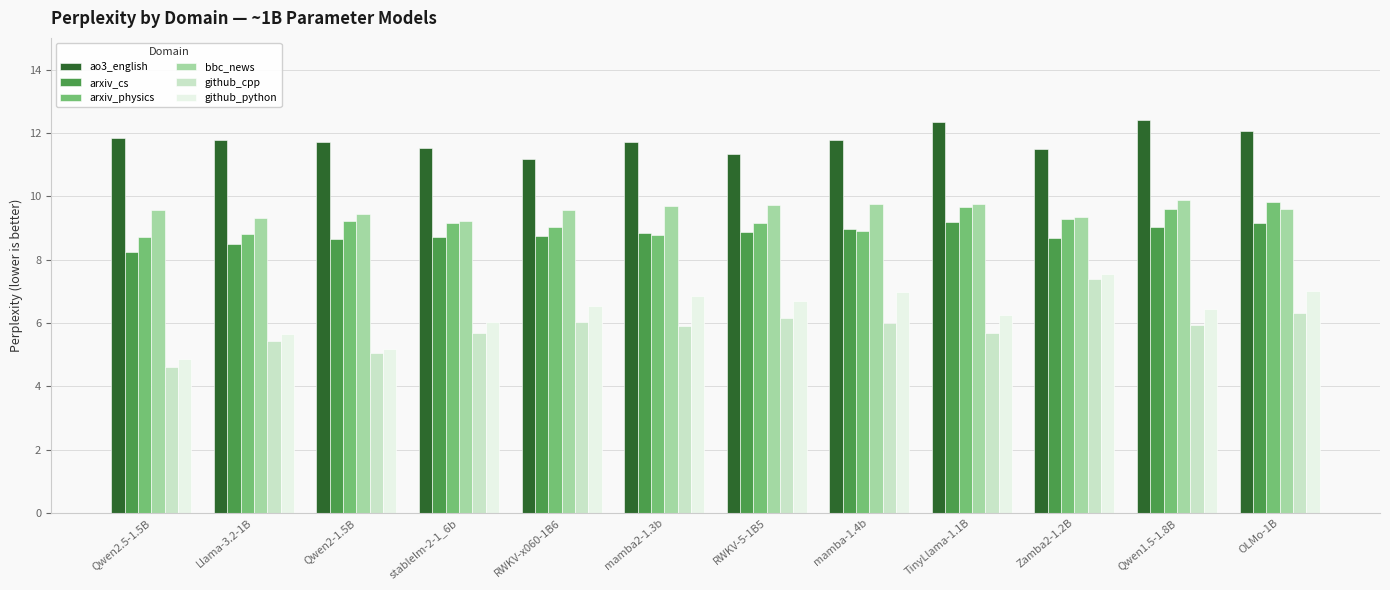

At how many categories does at least one series exceed 6?

12